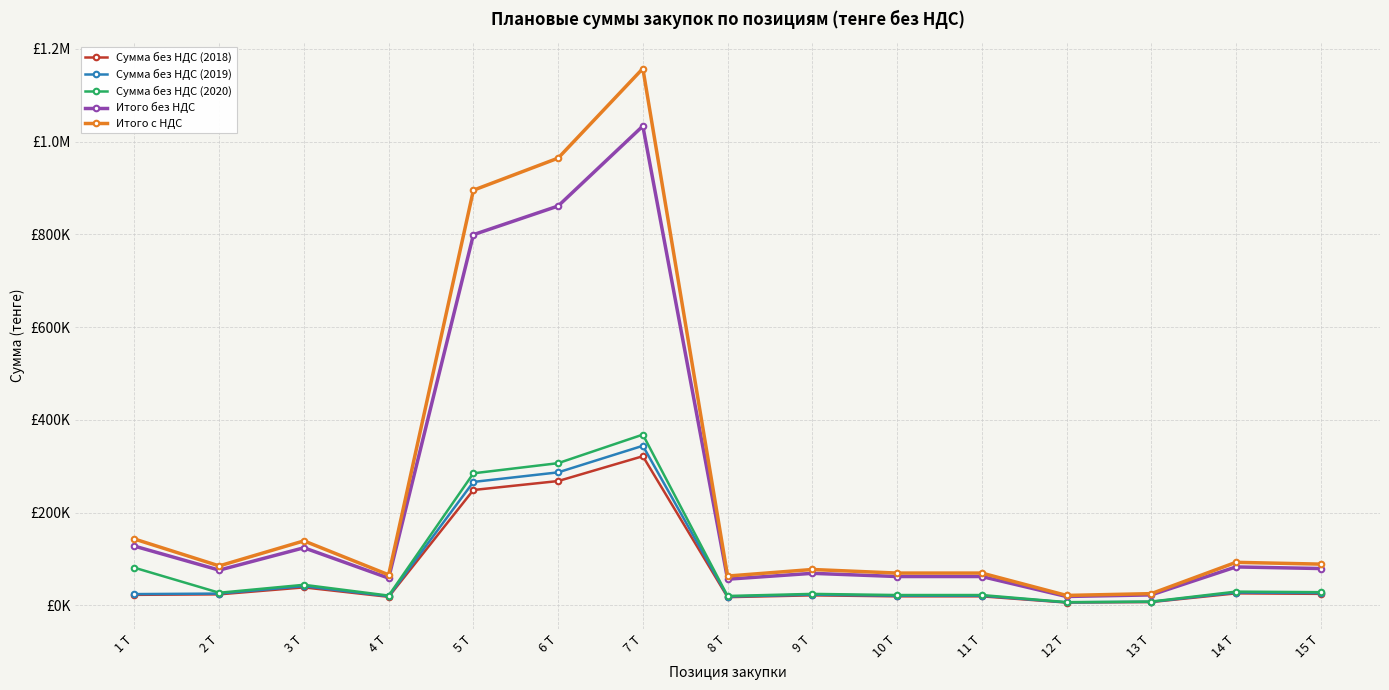

At which category does the chart reach its minimum across all series?

12 Т